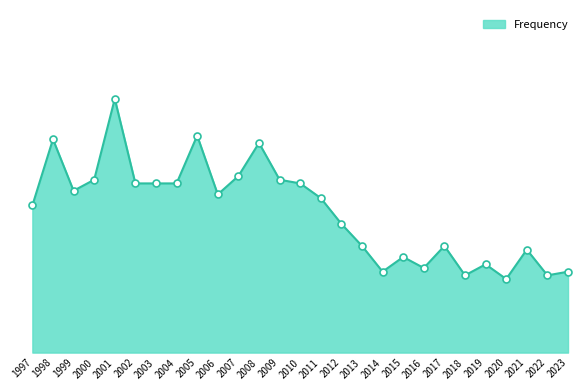

Rank the categories by value from highest to lowest.

2001, 2005, 1998, 2008, 2007, 2000, 2009, 2002, 2003, 2004, 2010, 1999, 2006, 2011, 1997, 2012, 2013, 2017, 2021, 2015, 2019, 2016, 2014, 2023, 2018, 2022, 2020